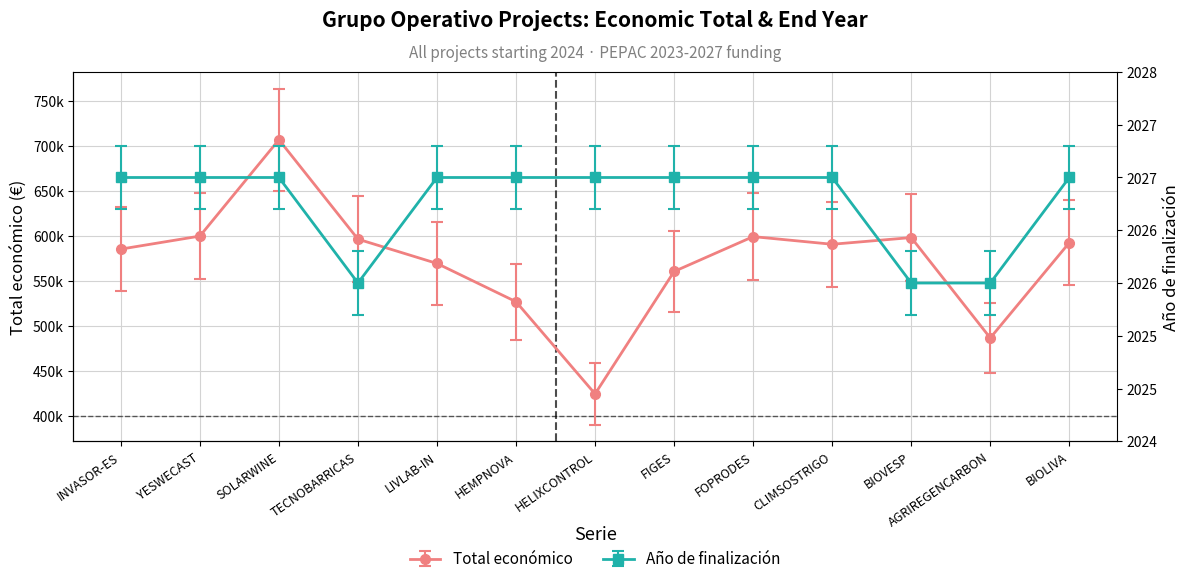

Between BIOVESP and FIGES, which is larger?

BIOVESP